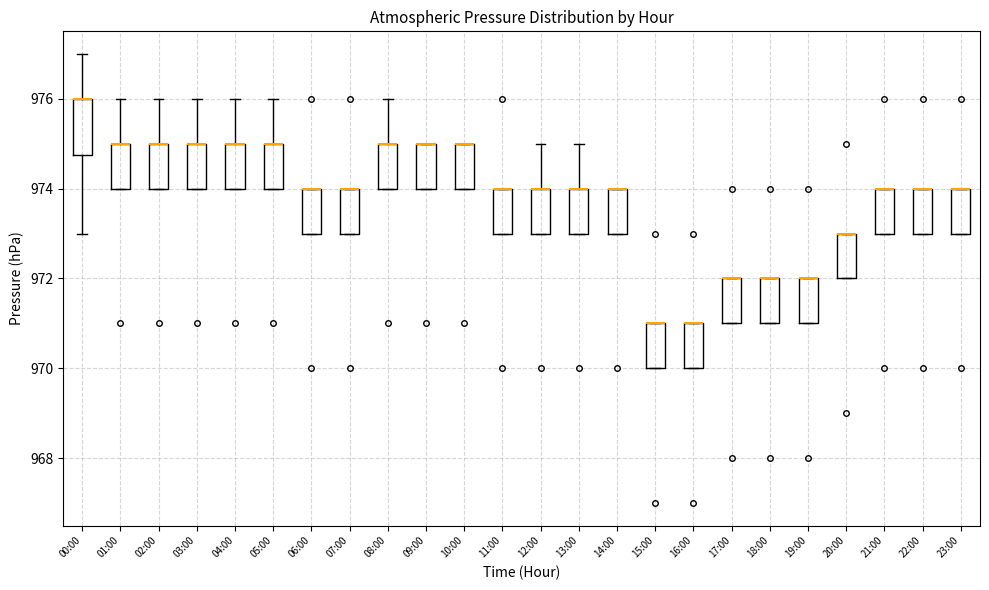

Which box is the tallest, from its lower edge to its upper edge?

00:00